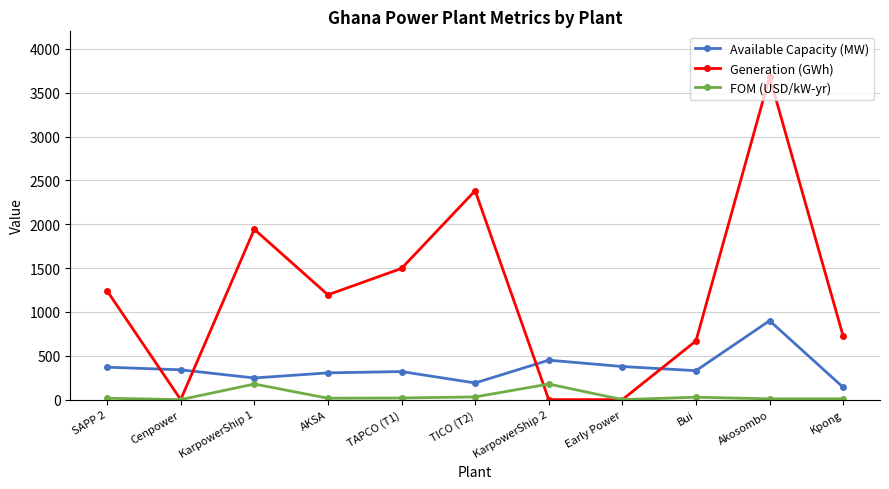

Which label corresponds to the largest value in the chart?

Akosombo